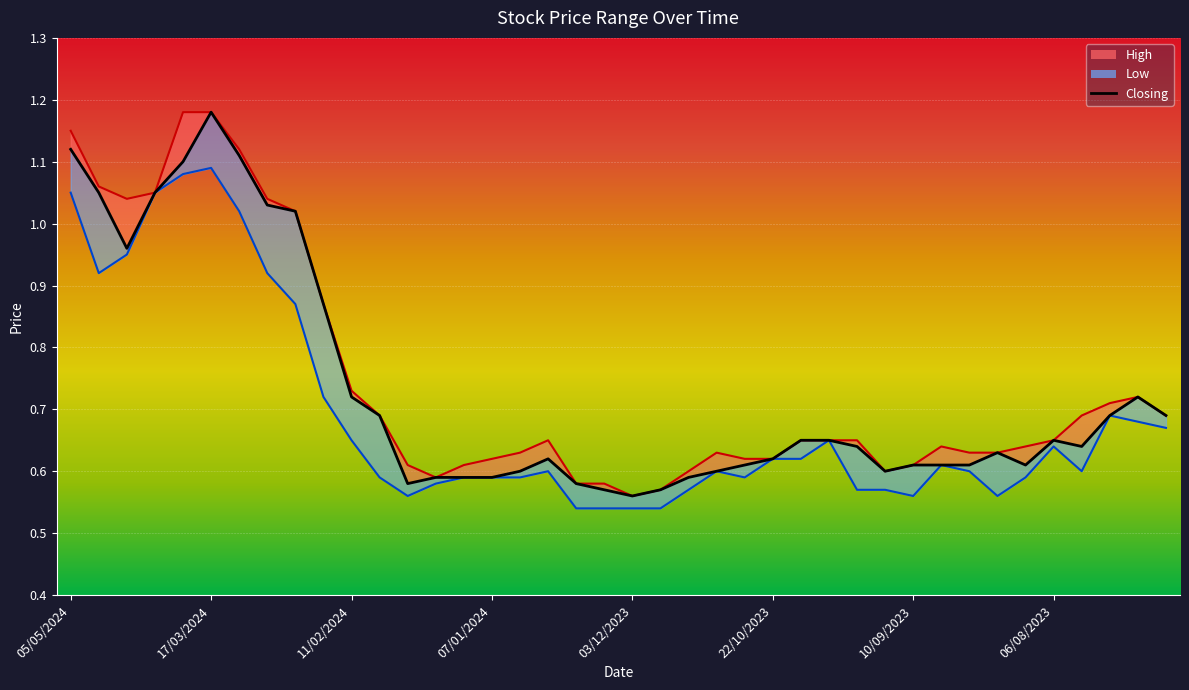

Which has a higher value, 04/02/2024 or 12/11/2023?

04/02/2024